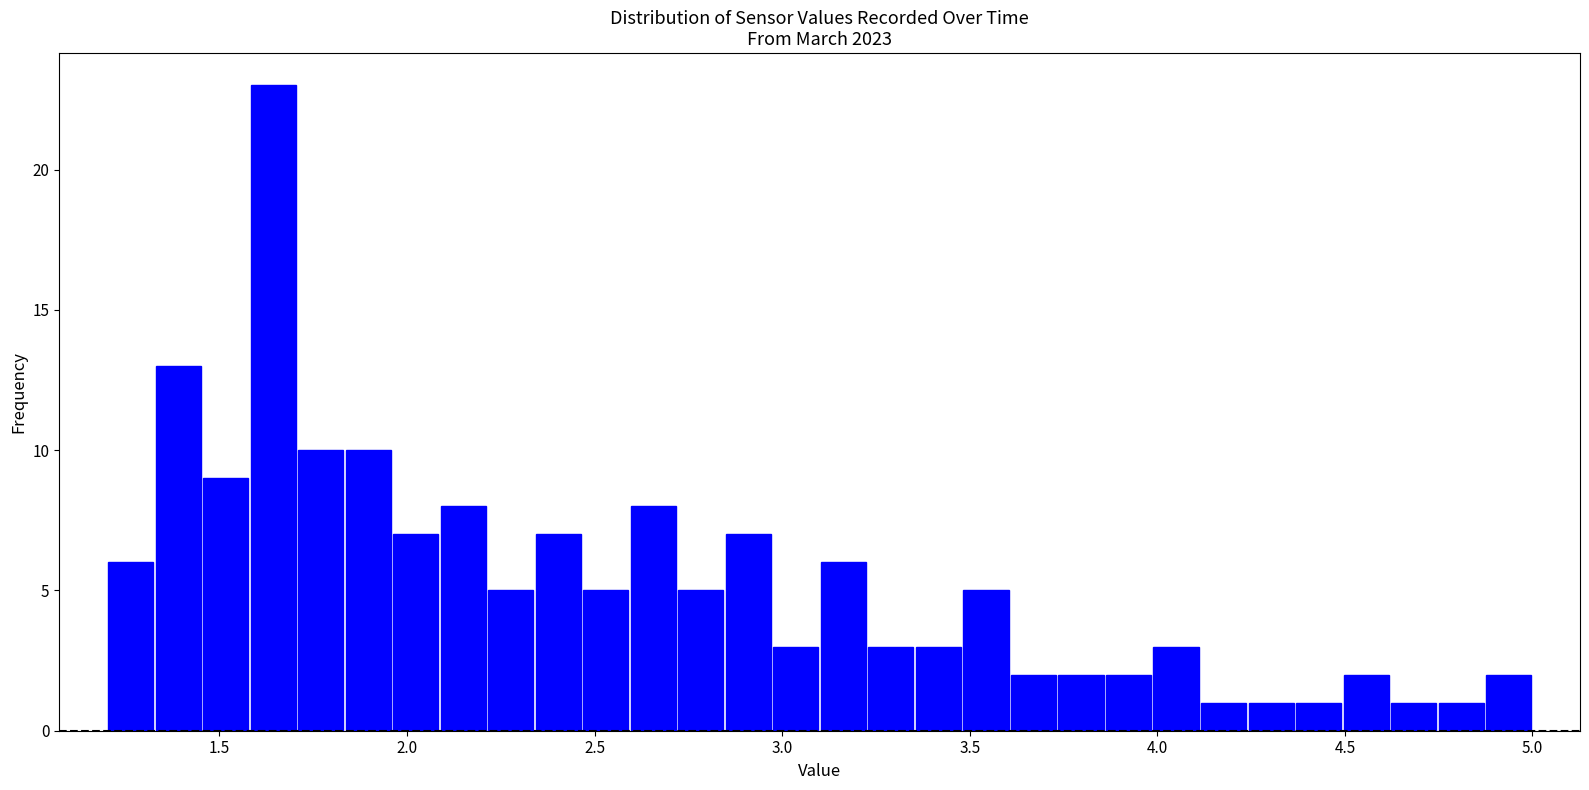

Read against the x-axis, roughly where is the centre of the tallest bar?

1.65